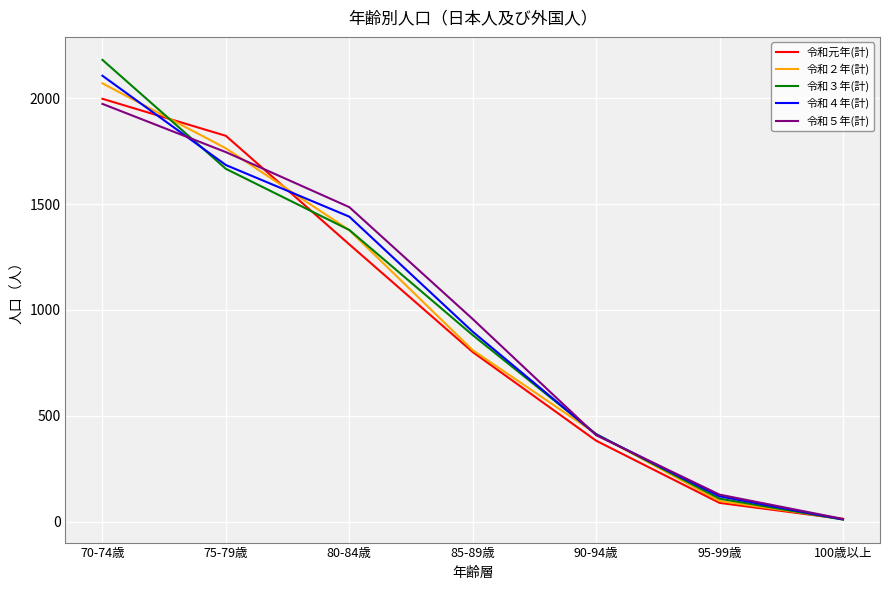

What is the minimum value for 令和３年(計)?

9